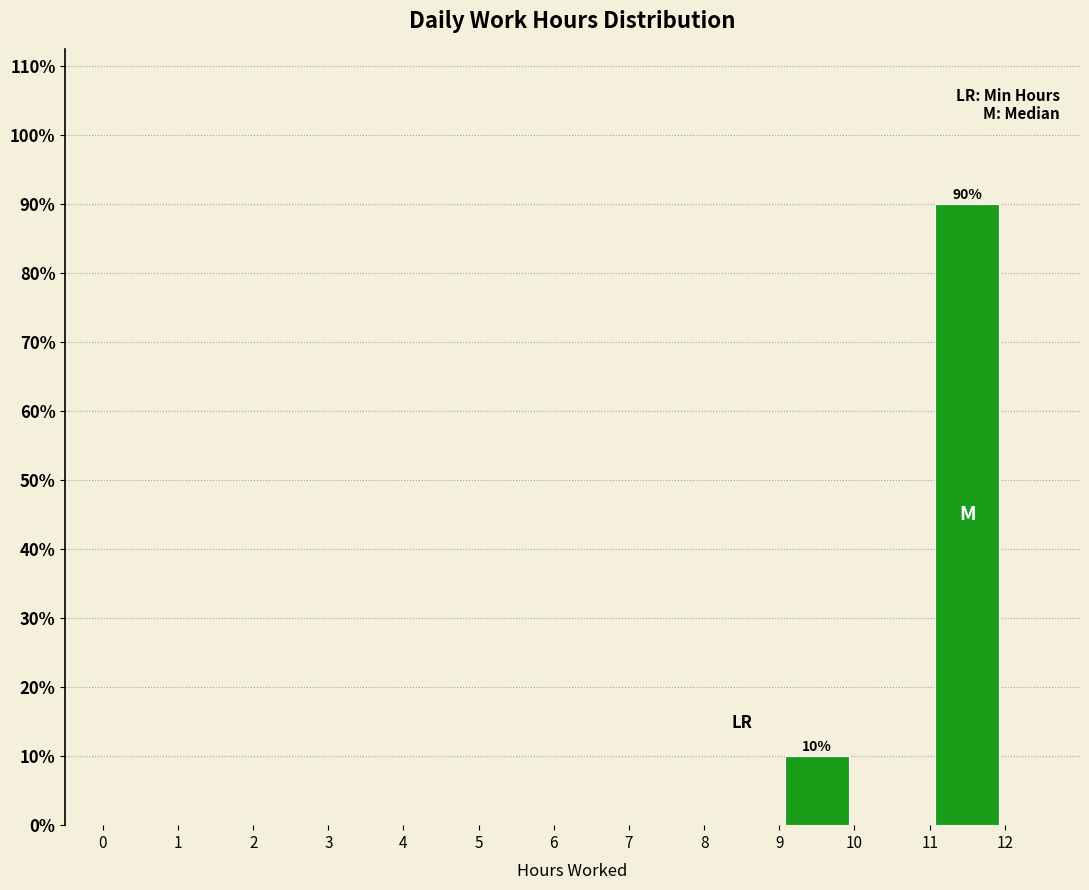

Over which range of the x-axis is the bar tallest?

11 to 12